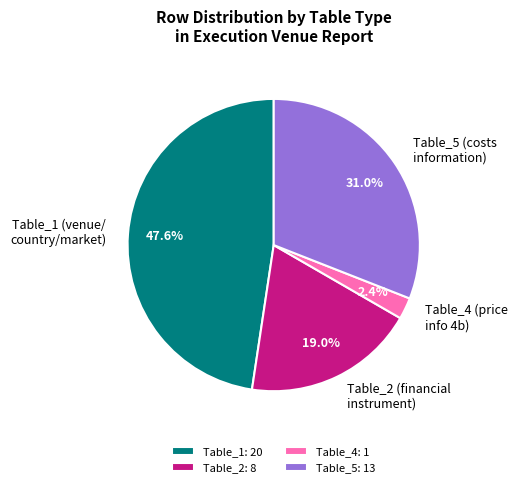

Does any single category account for the majority?

No